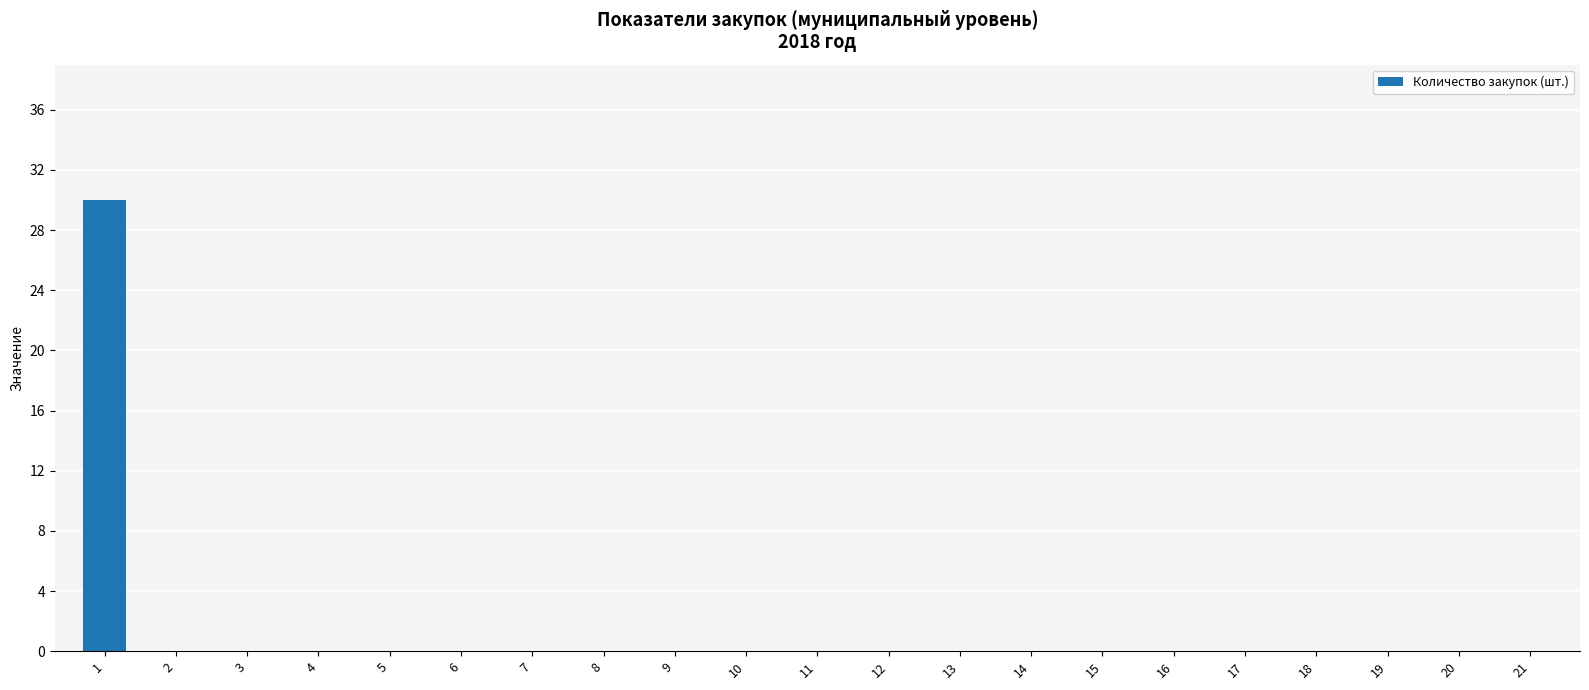

The chart shows a value of 0 at 14. True or false?

True